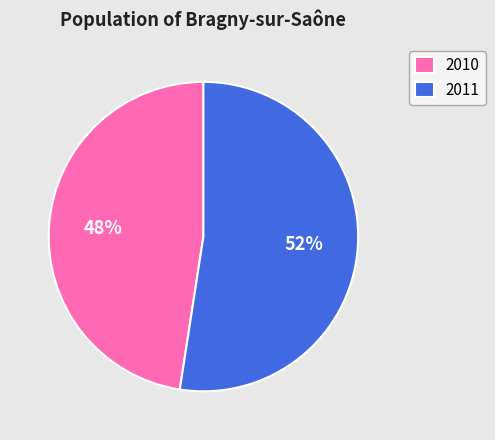

What is the smallest slice in the pie chart?

2010